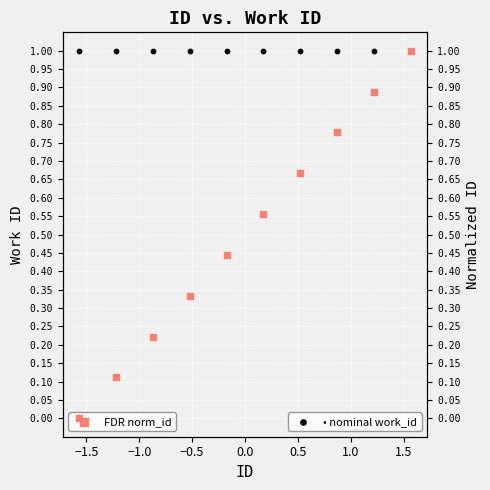

Which series reaches the maximum Y coordinate?

• nominal work_id